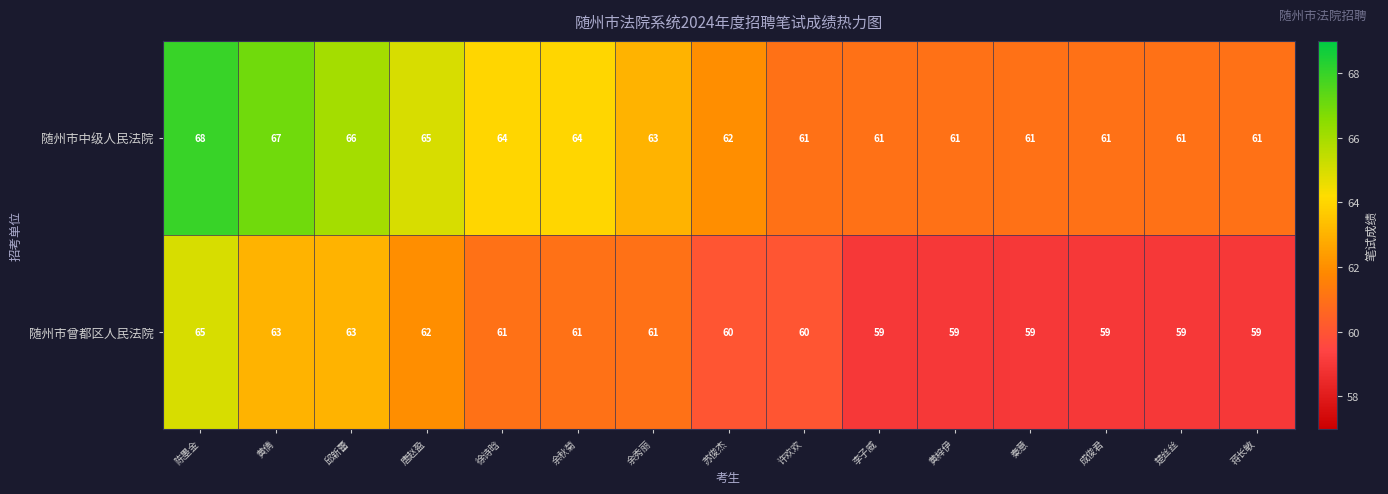

Count the 随州市中级人民法院 values in the range 61 to 65.

12